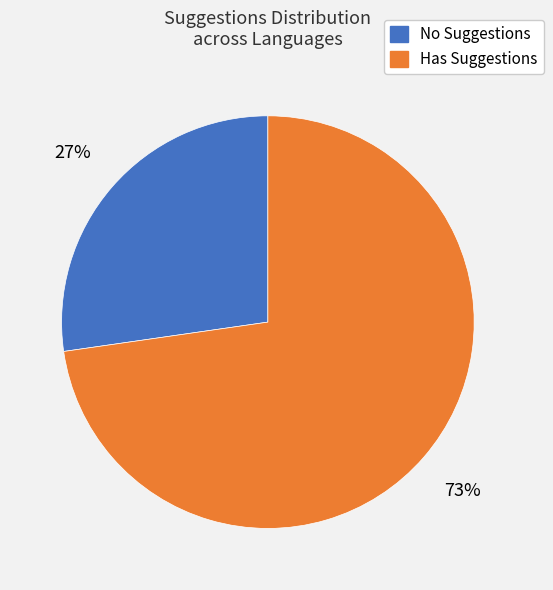

Is there a majority slice in this chart?

Yes